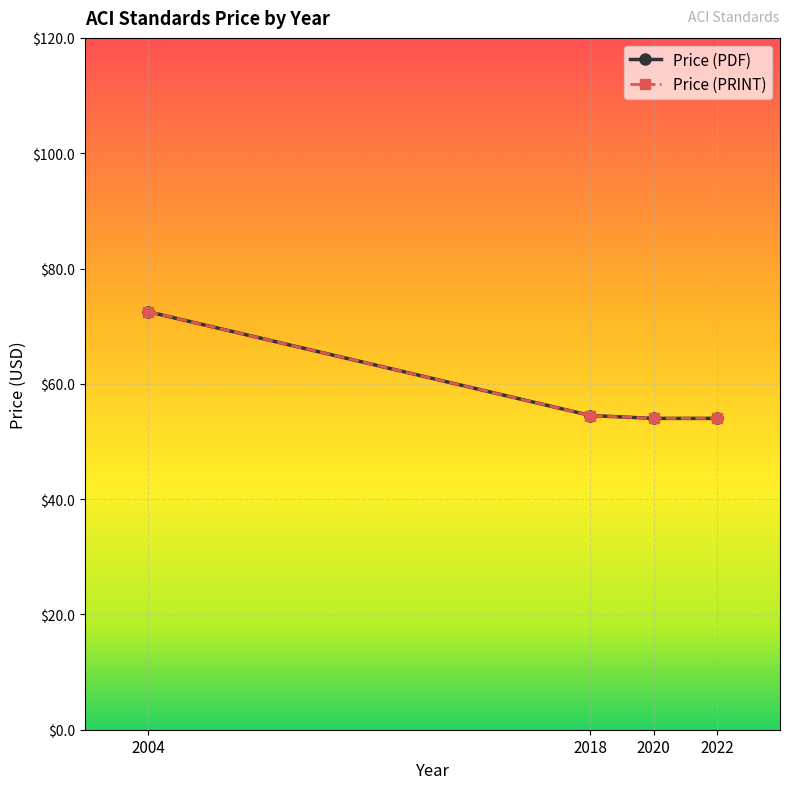

Does the chart display data point markers on the line(s)?

Yes